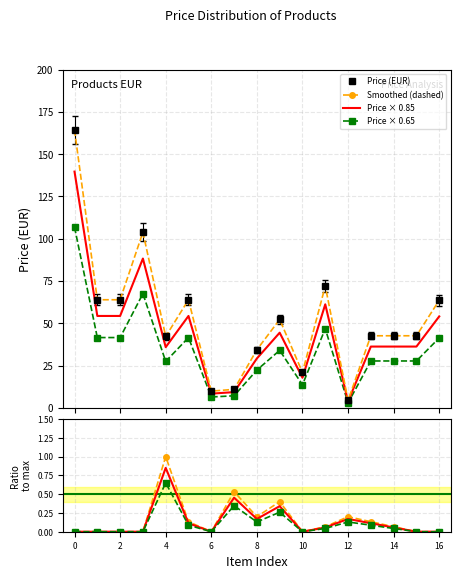

How many points are lower than both their immediate neighbors (excluding endpoints)?

4